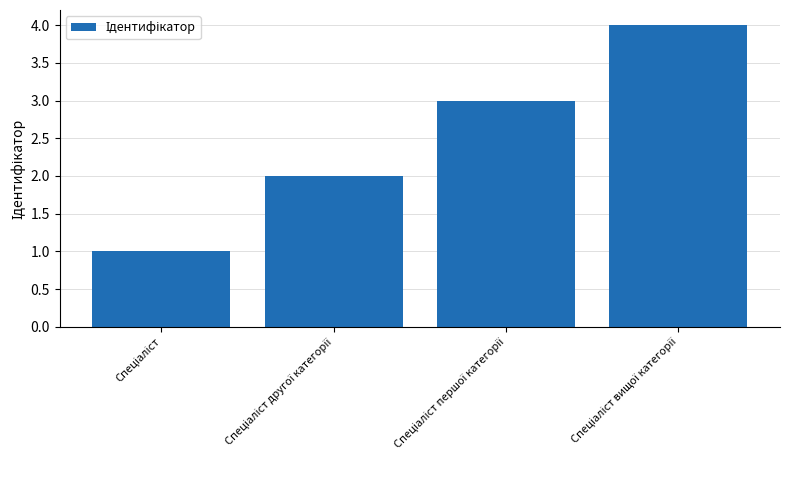

What is the greatest value displayed?

4